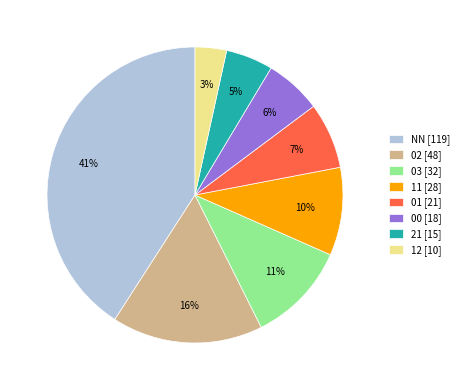

To the nearest percent, what is the average slice percentage?

12%